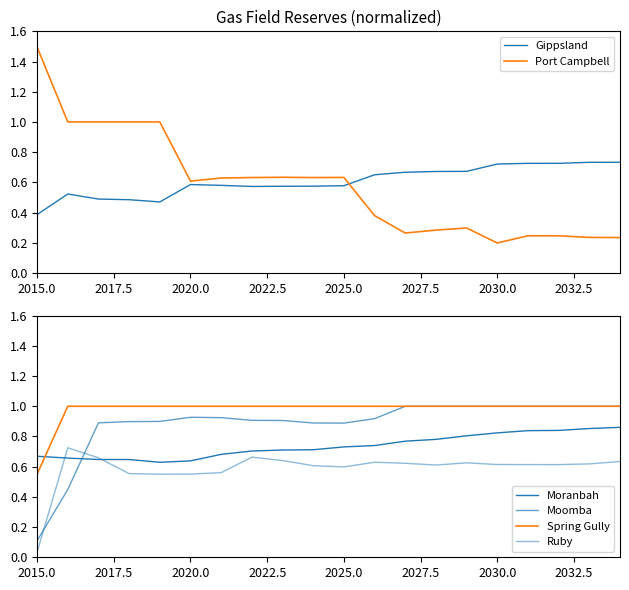

At which label is Port Campbell closest to 0?

2030.0